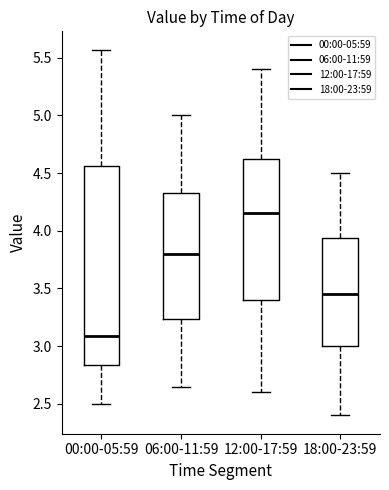

Reading left to right, read every box against the y-axis: the position of its median line, the range the box covers, and the ends of its whiskers. The values are not printed on the chart, so give them approximately, as read against the axis.

00:00-05:59: median 3.10, box 2.85 to 4.55, whiskers 2.50 to 5.55
06:00-11:59: median 3.80, box 3.25 to 4.35, whiskers 2.65 to 5.00
12:00-17:59: median 4.15, box 3.40 to 4.65, whiskers 2.60 to 5.40
18:00-23:59: median 3.45, box 3.00 to 3.95, whiskers 2.40 to 4.50